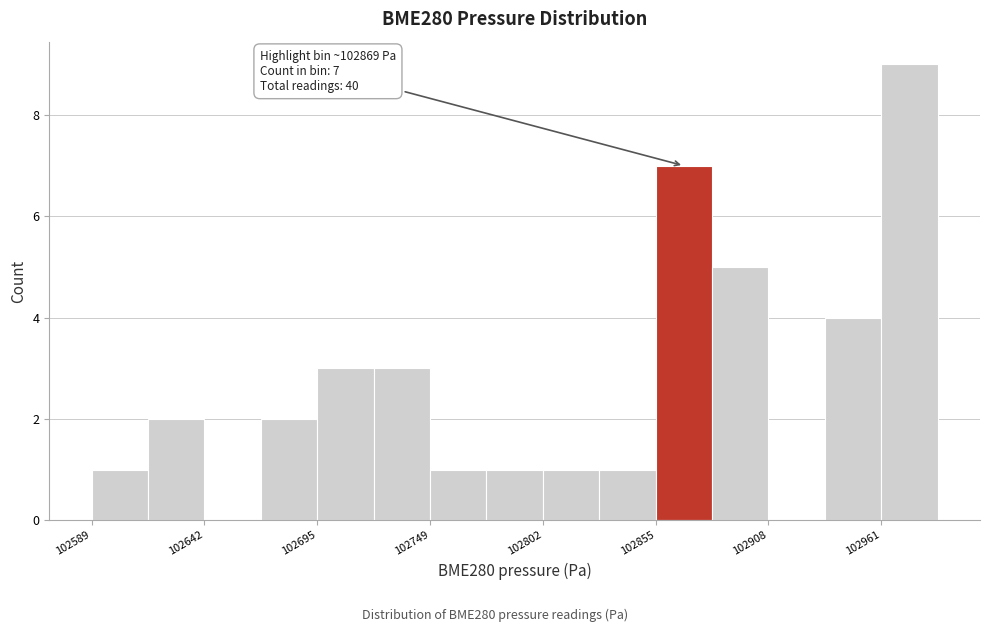

Read against the x-axis, roughly where is the centre of the tallest bar?

102980